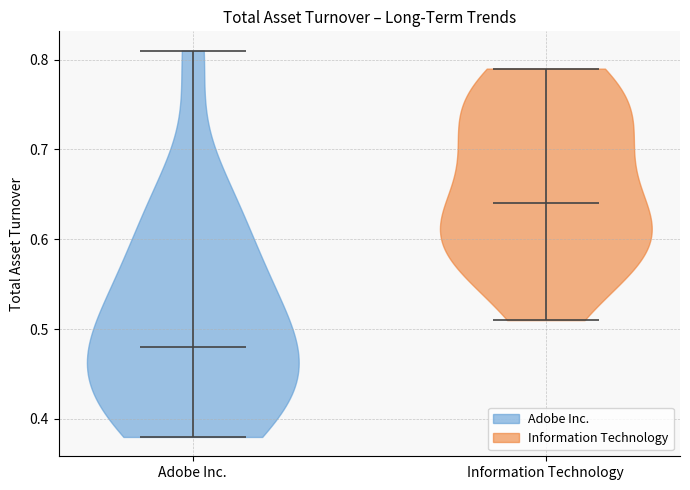

Where does the median line of the violin for Information Technology sit on the y-axis? The values are not printed on the chart, so give them approximately, as read against the axis.

0.64